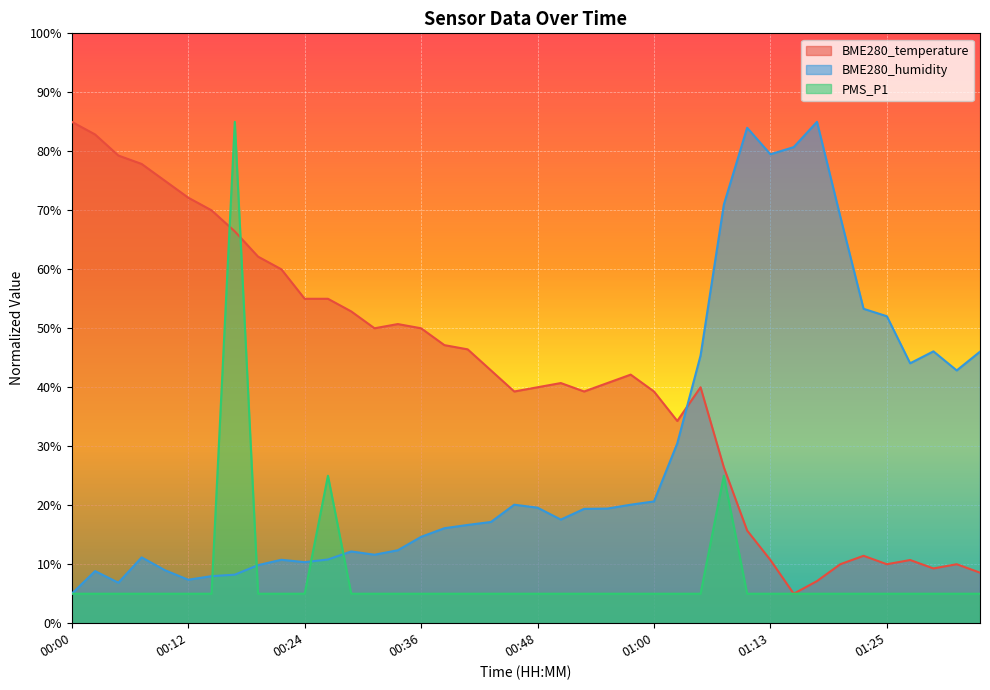

Reading right to left, transcribe all the data shown in this chart.

BME280_temperature: 01:35=8.6	01:32=10.0	01:30=9.3	01:27=10.7	01:25=10.0	01:22=11.4	01:20=10.0	01:17=7.1	01:15=5.0	01:13=10.7	01:10=15.7	01:08=26.4	01:05=40.0	01:03=34.3	01:00=39.3	00:58=42.1	00:56=40.7	00:53=39.3	00:51=40.7	00:48=40.0	00:46=39.3	00:43=42.9	00:41=46.4	00:38=47.1	00:36=50.0	00:34=50.7	00:31=50.0	00:29=52.9	00:26=55.0	00:24=55.0	00:21=60.0	00:19=62.1	00:17=66.4	00:14=70.0	00:12=72.1	00:09=75.0	00:07=77.9	00:05=79.3	00:02=82.9	00:00=85.0
BME280_humidity: 01:35=46.0	01:32=42.9	01:30=46.1	01:27=44.1	01:25=52.0	01:22=53.3	01:20=68.9	01:17=85.0	01:15=80.7	01:13=79.5	01:10=84.0	01:08=71.0	01:05=45.4	01:03=30.5	01:00=20.6	00:58=20.1	00:56=19.4	00:53=19.4	00:51=17.6	00:48=19.6	00:46=20.1	00:43=17.2	00:41=16.7	00:38=16.1	00:36=14.6	00:34=12.4	00:31=11.6	00:29=12.2	00:26=10.8	00:24=10.4	00:21=10.8	00:19=9.8	00:17=8.2	00:14=8.0	00:12=7.4	00:09=9.0	00:07=11.2	00:05=6.9	00:02=8.8	00:00=5.0
PMS_P1: 01:35=5.0	01:32=5.0	01:30=5.0	01:27=5.0	01:25=5.0	01:22=5.0	01:20=5.0	01:17=5.0	01:15=5.0	01:13=5.0	01:10=5.0	01:08=25.0	01:05=5.0	01:03=5.0	01:00=5.0	00:58=5.0	00:56=5.0	00:53=5.0	00:51=5.0	00:48=5.0	00:46=5.0	00:43=5.0	00:41=5.0	00:38=5.0	00:36=5.0	00:34=5.0	00:31=5.0	00:29=5.0	00:26=25.0	00:24=5.0	00:21=5.0	00:19=5.0	00:17=85.0	00:14=5.0	00:12=5.0	00:09=5.0	00:07=5.0	00:05=5.0	00:02=5.0	00:00=5.0